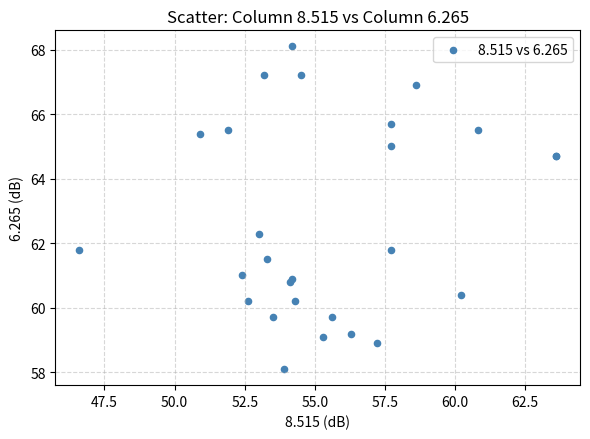

What Y value in the scatter plot is closest to 63?

62.3